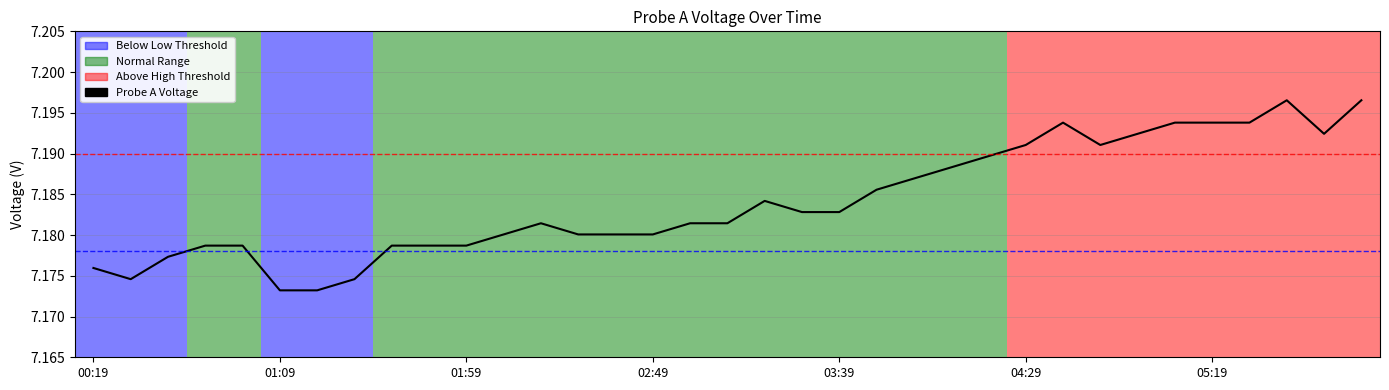

Does the chart display data point markers on the line(s)?

No